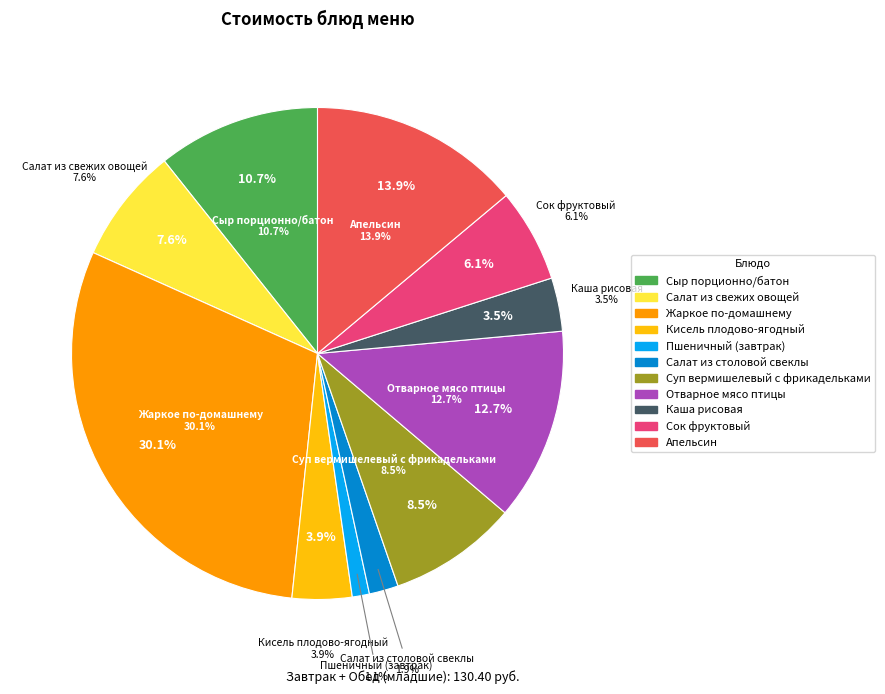

What is the ratio of the value at Апельсин to the value at Салат из свежих овощей?

1.8